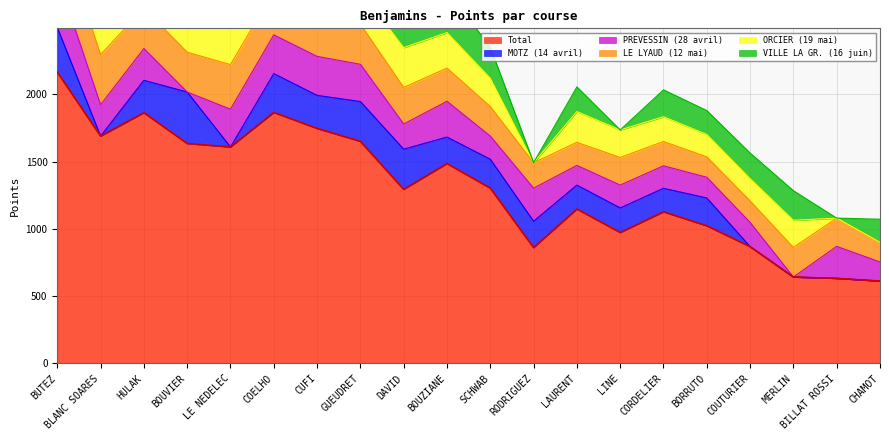

The value of VILLE LA GR. (16 juin) at BOUVIER is 69. True or false?

False